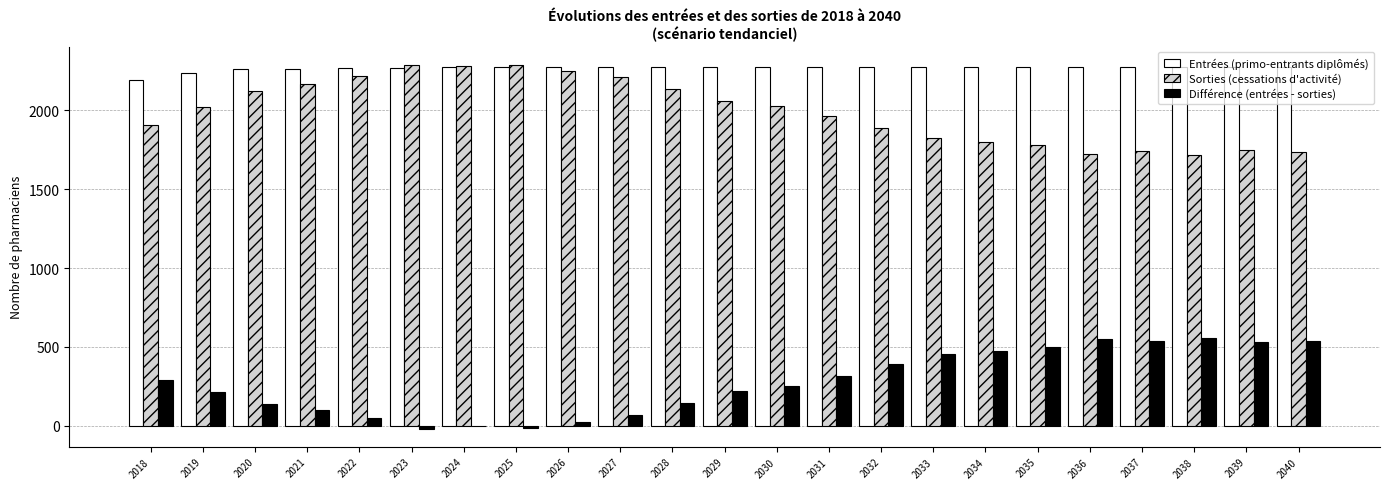

What is the sum of the Différence (entrées - sorties) values at 2030 and 2040?

788.8